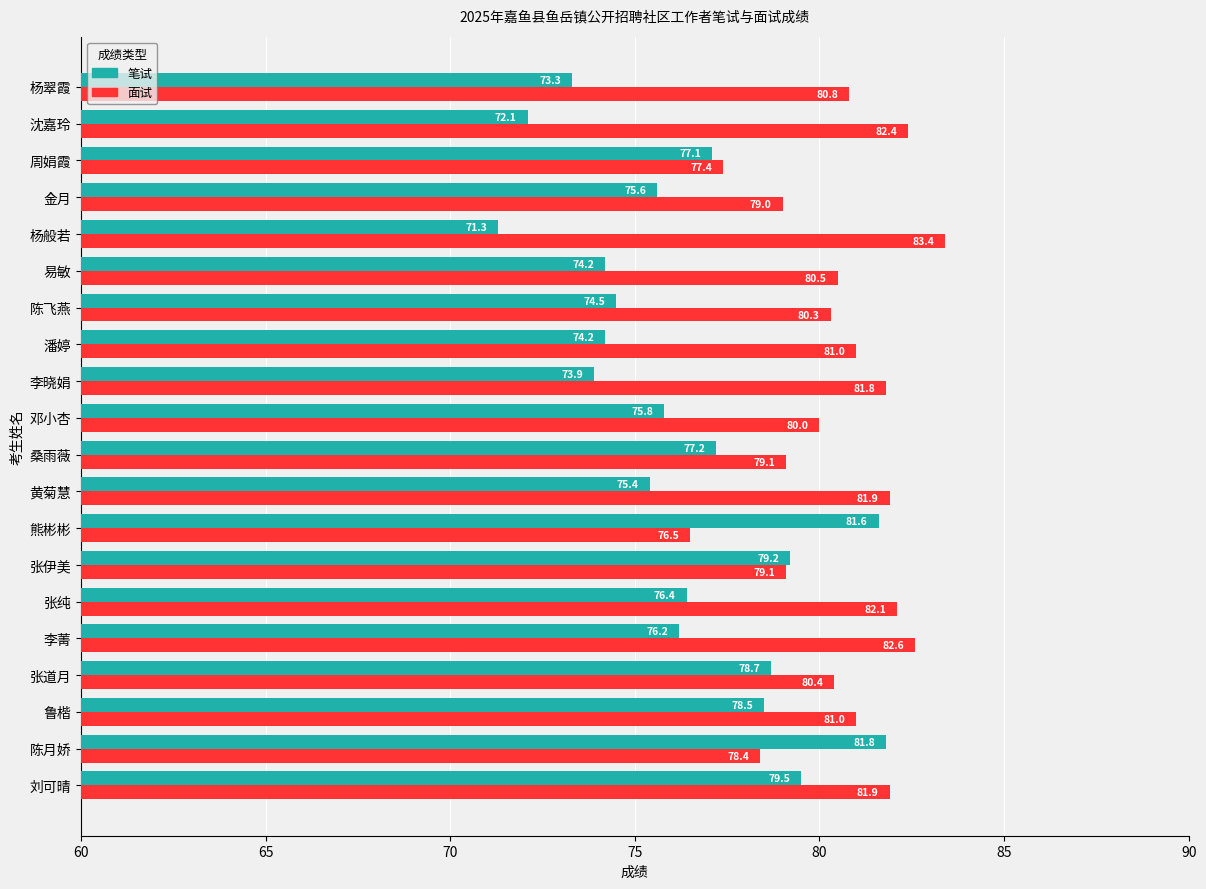

What is the sum of the 笔试 values at 沈嘉玲 and 邓小杏?

147.9